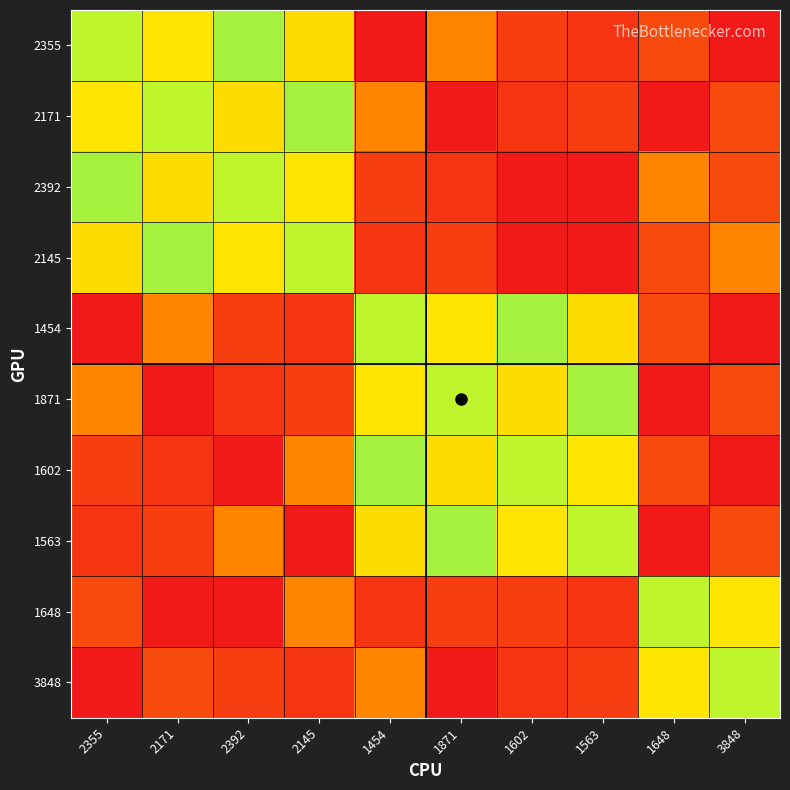

At which category is the sum across all series the highest?

1648